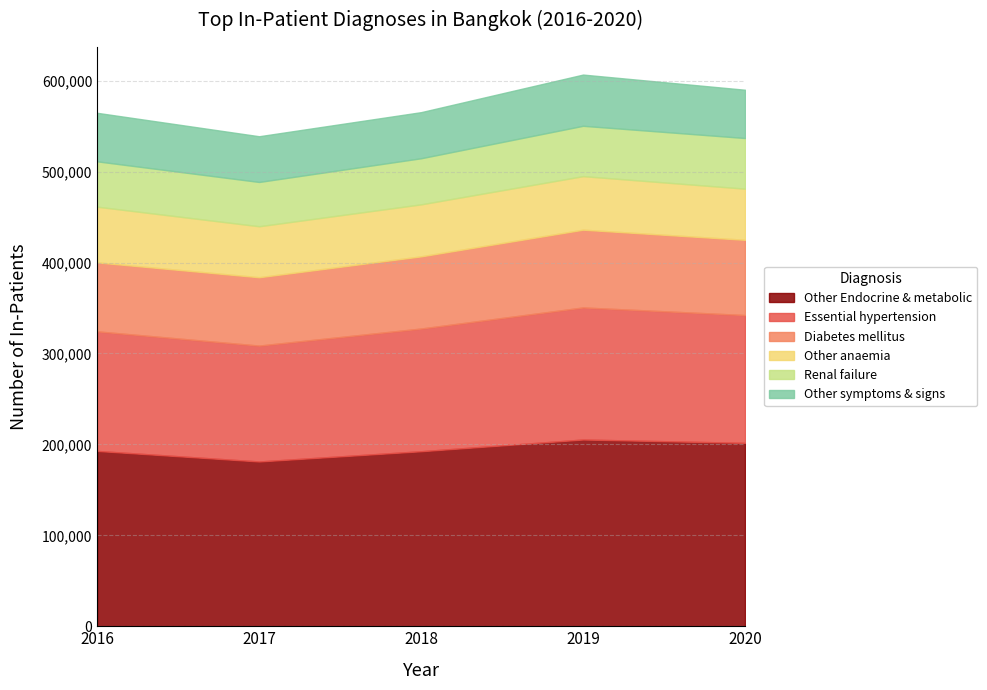

How many values in the Other anaemia series exceed 57205?

2